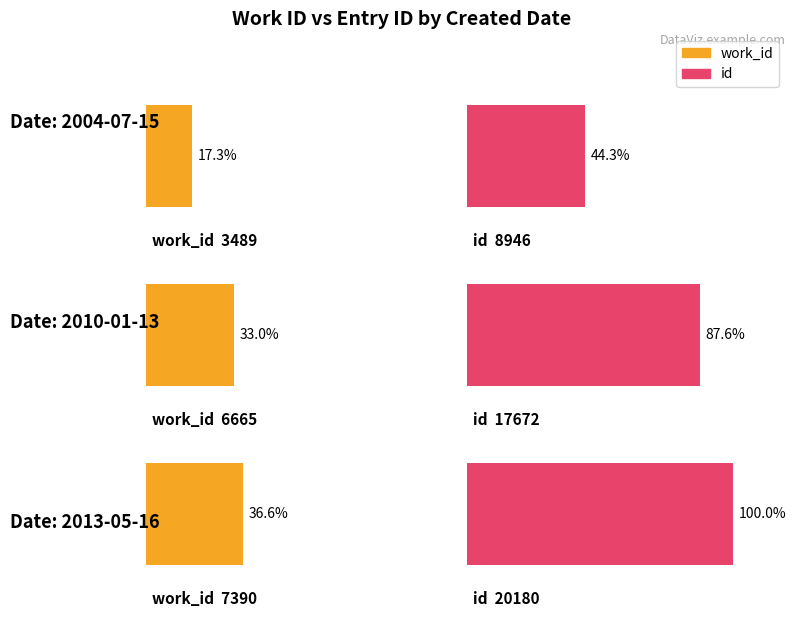

What is the sum of all work_id values?

17544